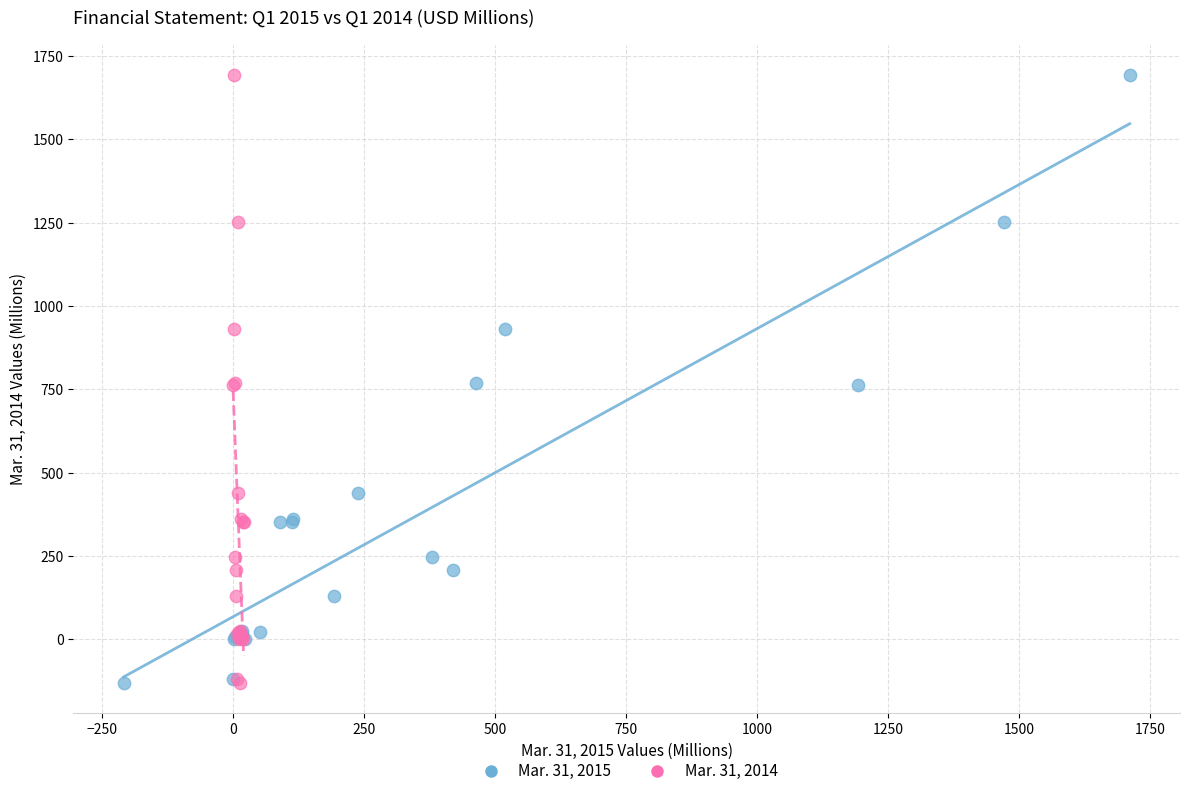

What are all the series names shown in the legend?

Mar. 31, 2015, Mar. 31, 2014